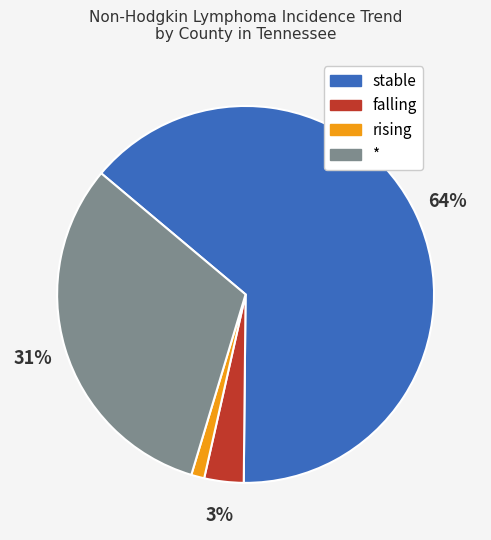

Do falling and stable together represent more than half of the pie?

Yes